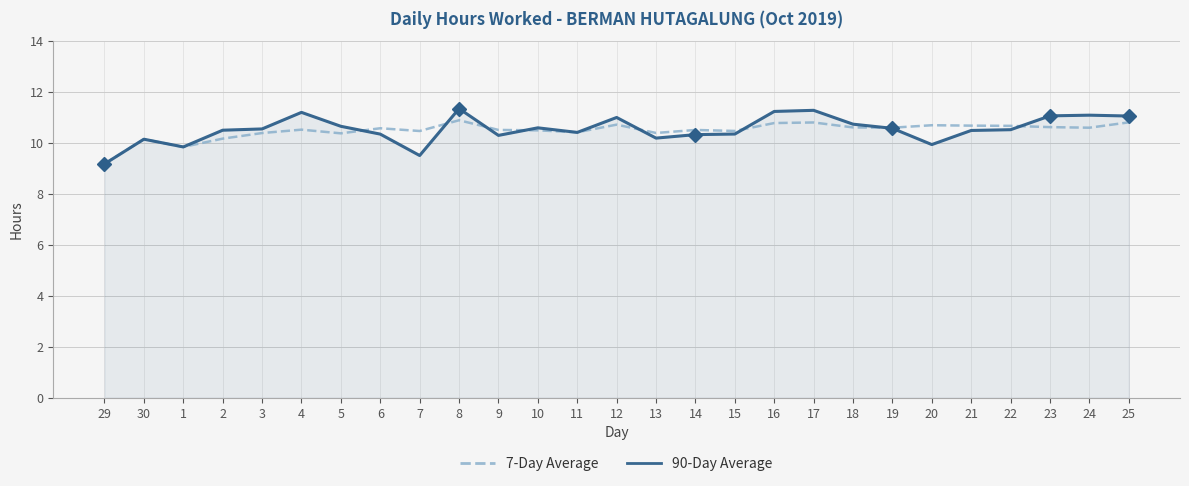

True or false: 90-Day Average has a value of 2.5 at 10.

False